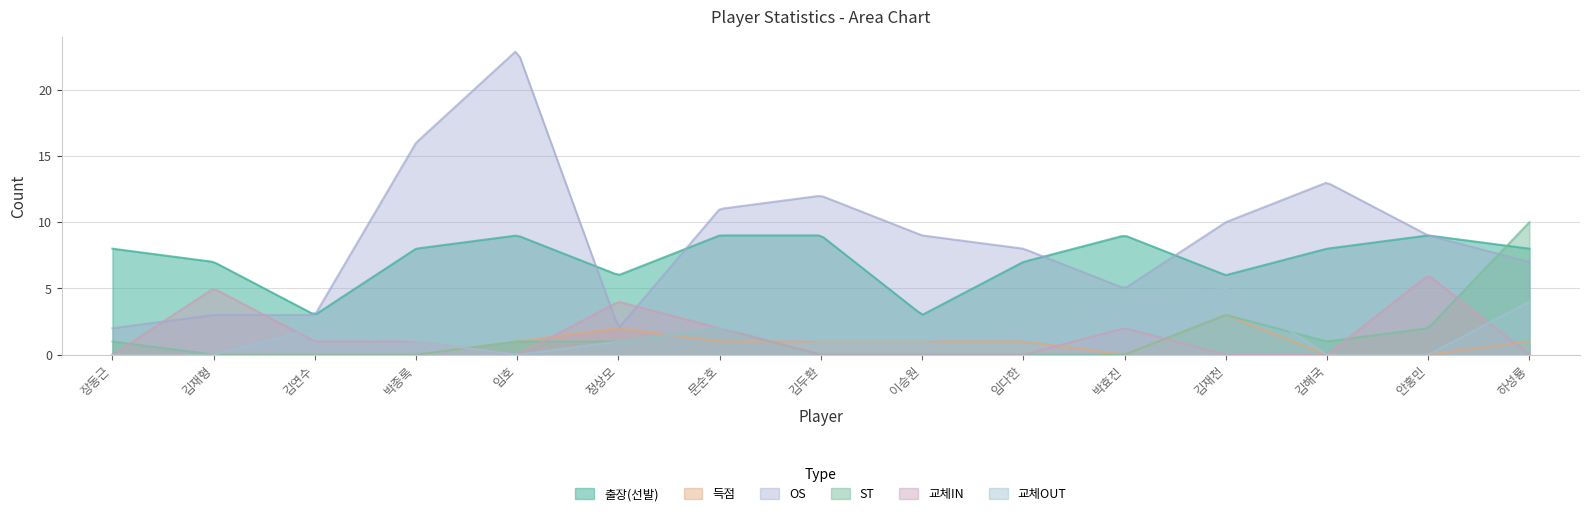

At 하성룡, list the series in order from largest to smallest.

ST, 출장(선발), OS, 교체OUT, 득점, 교체IN